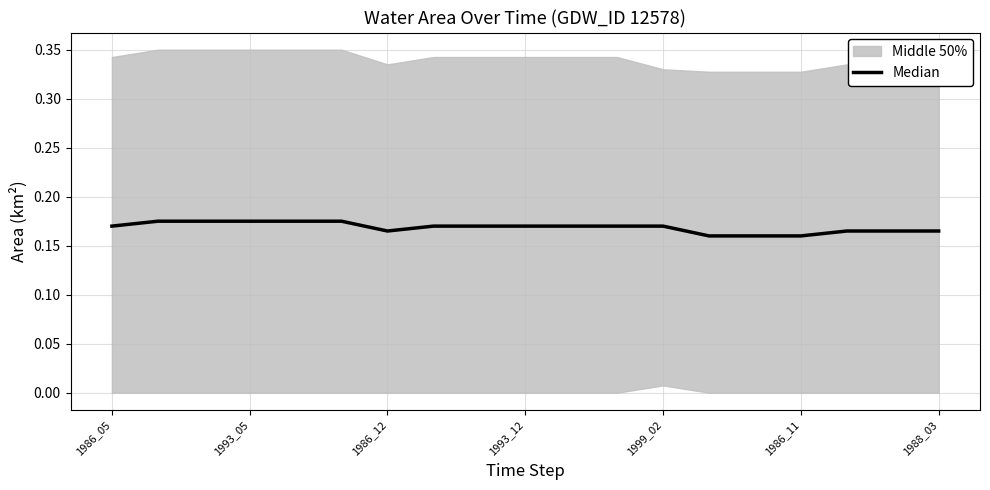

How many values are between 0 and 1?

19